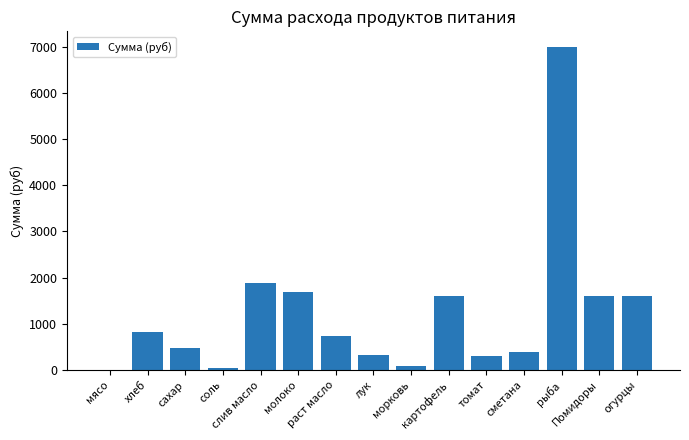

True or false: the data shows 6981.0 at рыба.

True